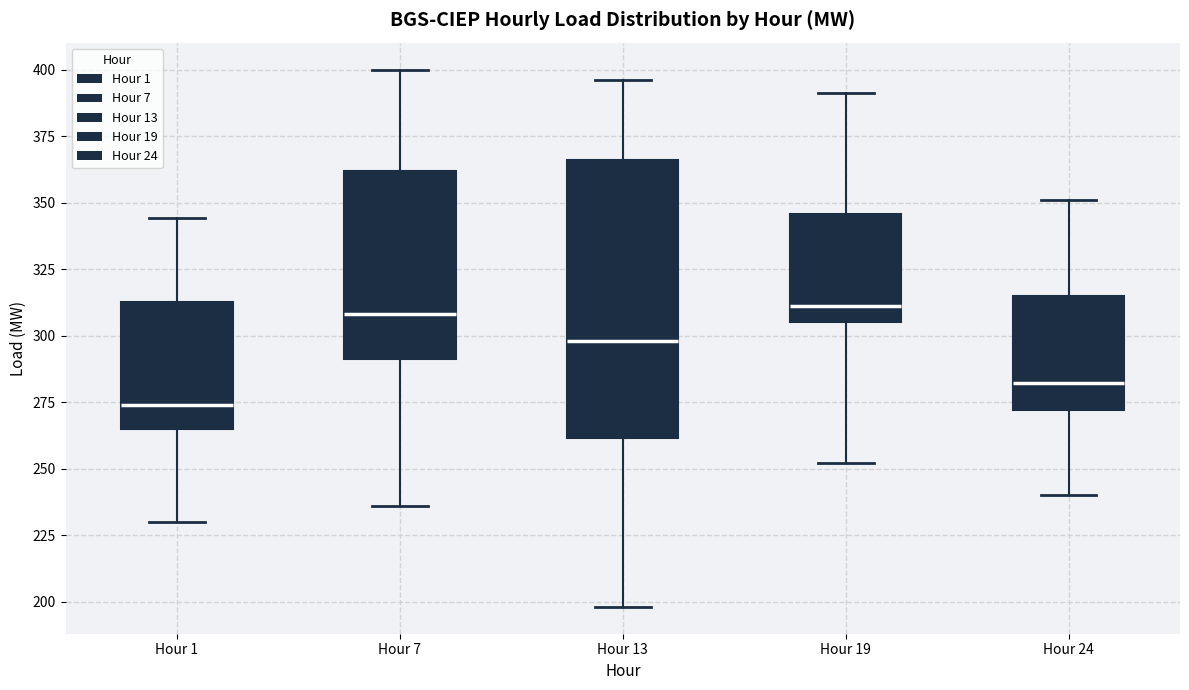

Reading left to right, transcribe this box plot: for each box, give where its median line is, the range the box spans, and where its two whiskers end, as read against the y-axis. The values are not printed on the chart, so give them approximately, as read against the axis.

Hour 1: median 275, box 265 to 315, whiskers 230 to 345
Hour 7: median 310, box 290 to 360, whiskers 235 to 400
Hour 13: median 300, box 260 to 365, whiskers 200 to 395
Hour 19: median 310, box 305 to 345, whiskers 250 to 390
Hour 24: median 280, box 270 to 315, whiskers 240 to 350